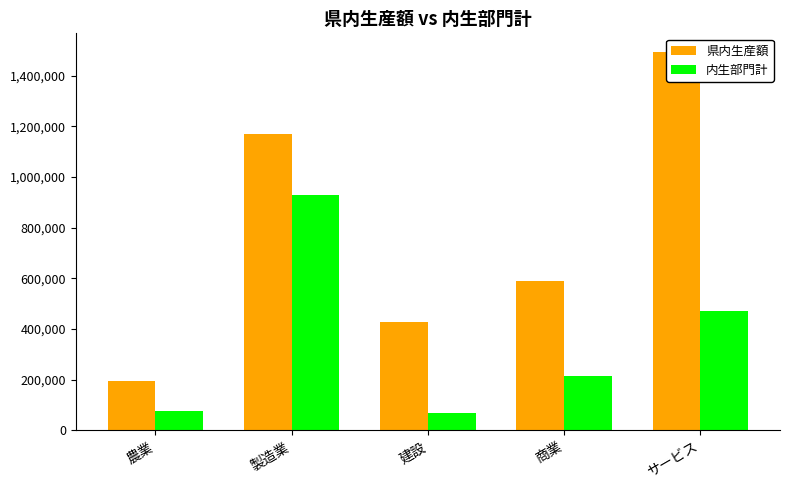

Does the chart contain any negative values?

No